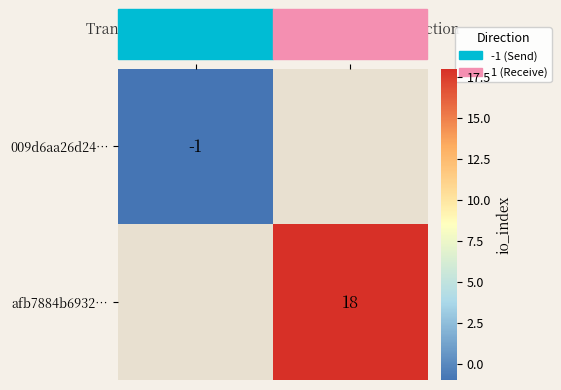

Is it true that 009d6aa26d24… equals -1 at -1 (direction)?

True